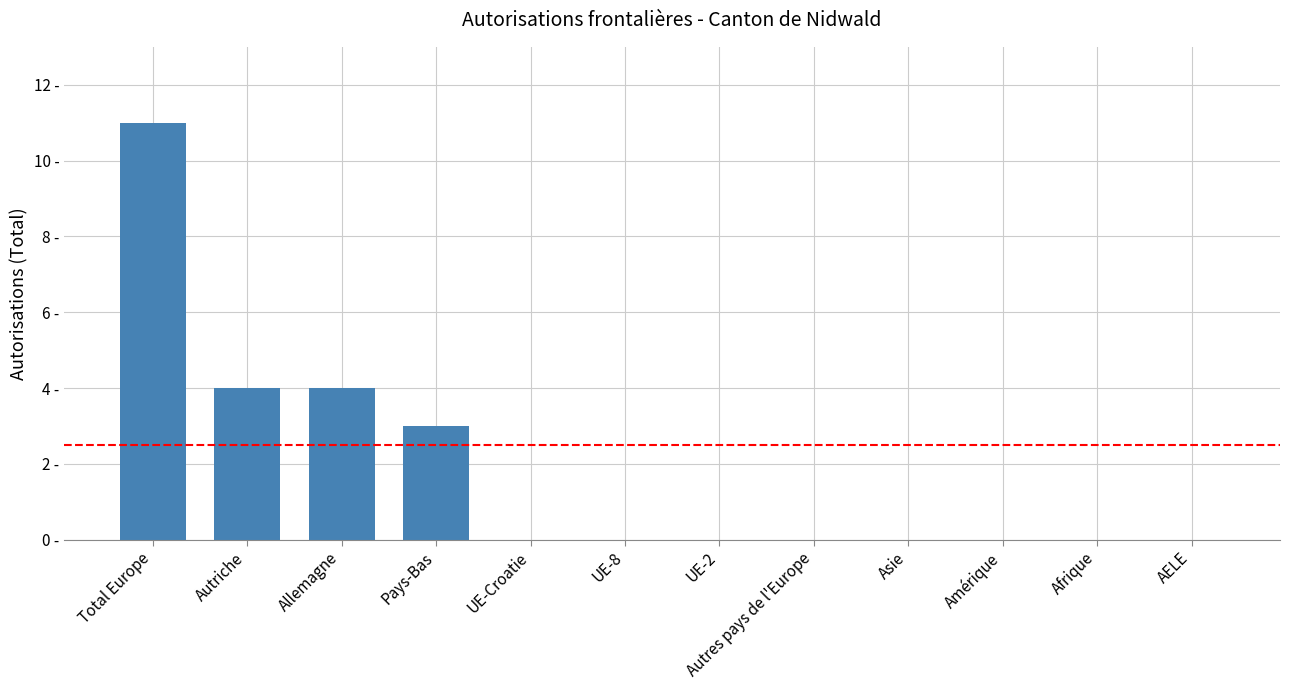

What is the approximate value at Allemagne?

4